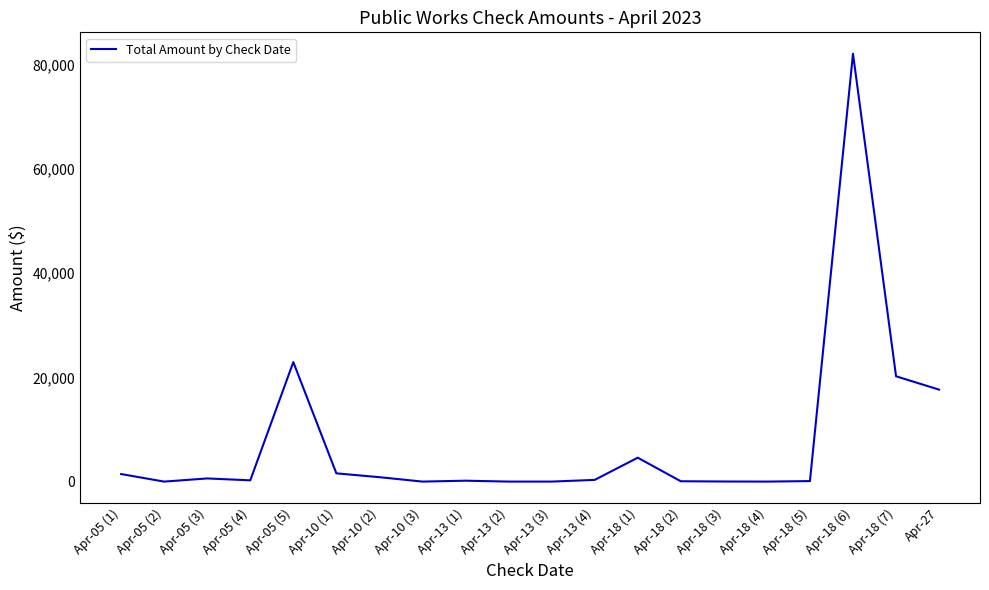

What is the difference between the maximum and minimum values?

82028.5